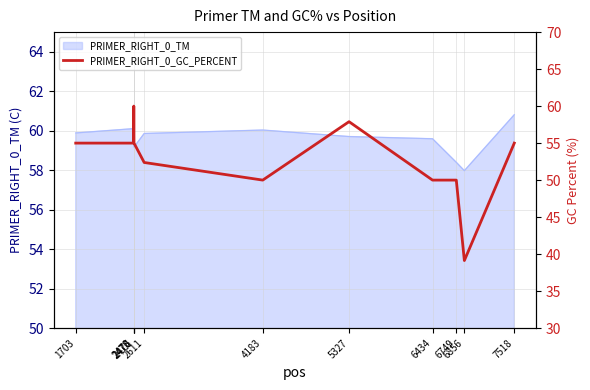

At which category does the data reach its first local valley?

4183